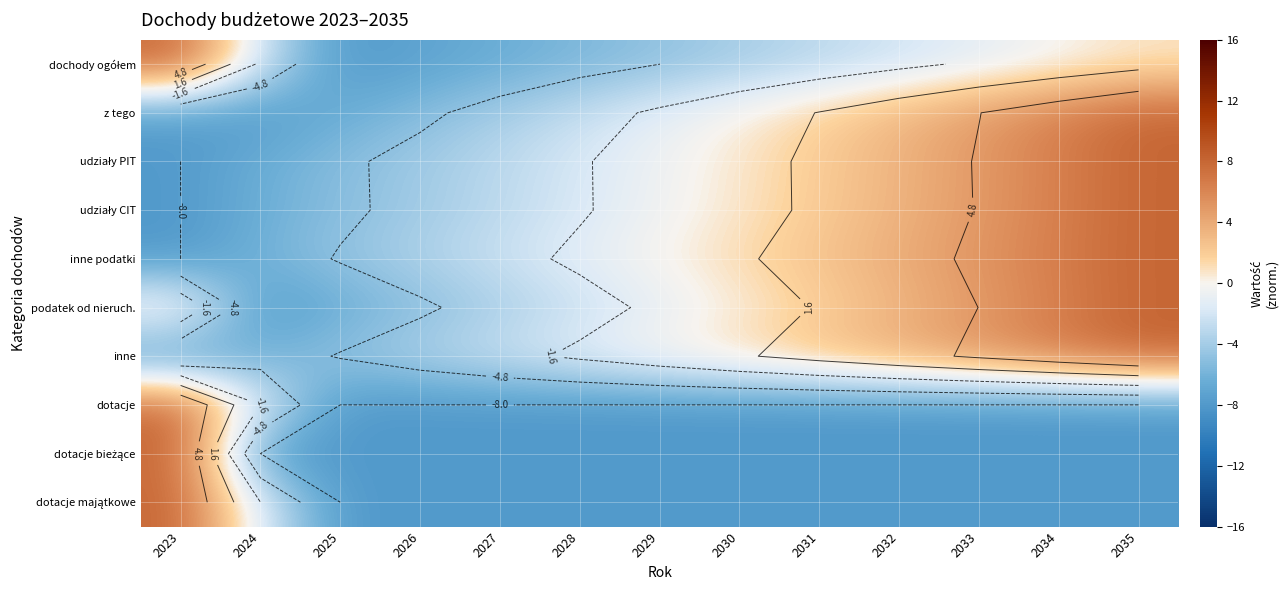

Read the inne value at 2034.

6.6